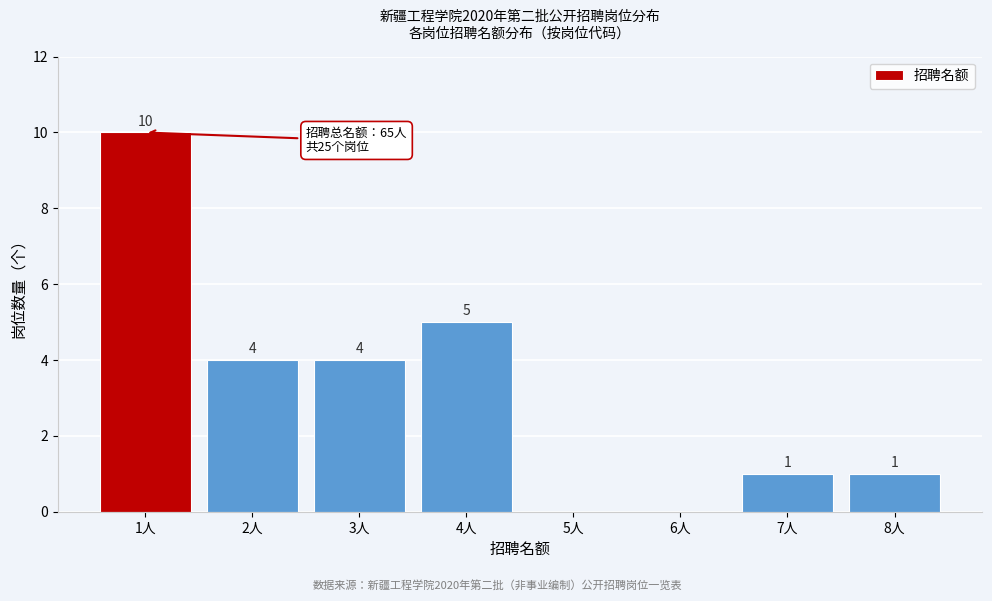

Reading left to right, transcribe all the data shown in this chart.

1人=10	2人=4	3人=4	4人=5	5人=0	6人=0	7人=1	8人=1